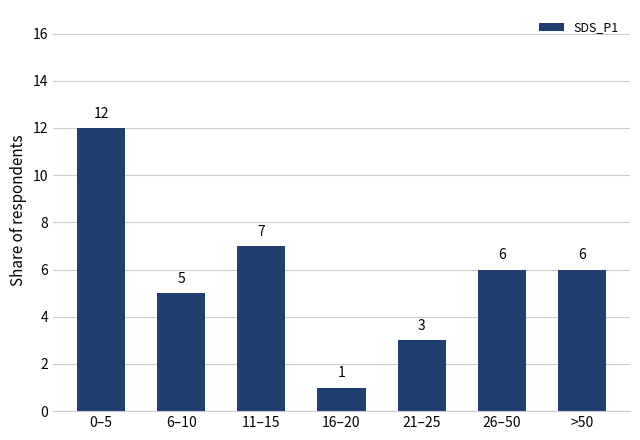

Reading left to right, what are all the values shown in this chart?

0–5=12	6–10=5	11–15=7	16–20=1	21–25=3	26–50=6	>50=6